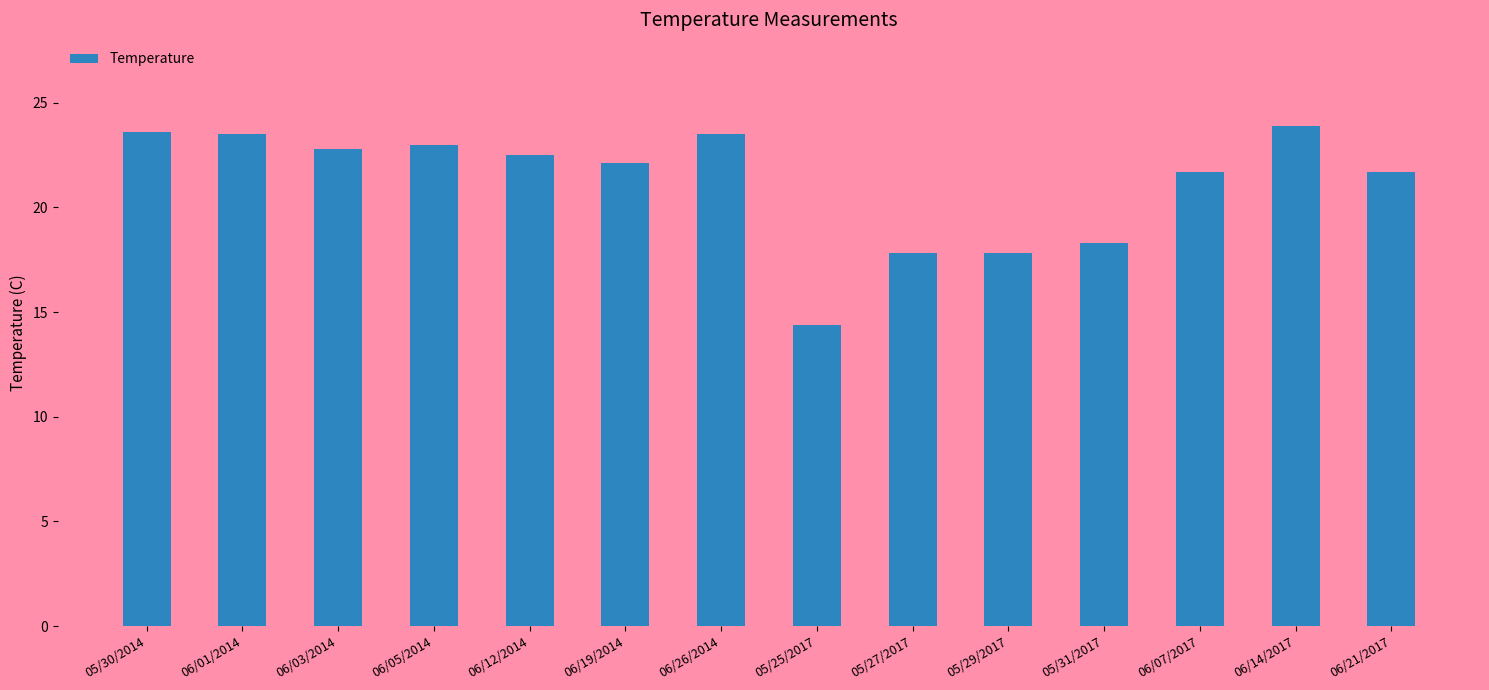

Count the number of categories in the chart.

14